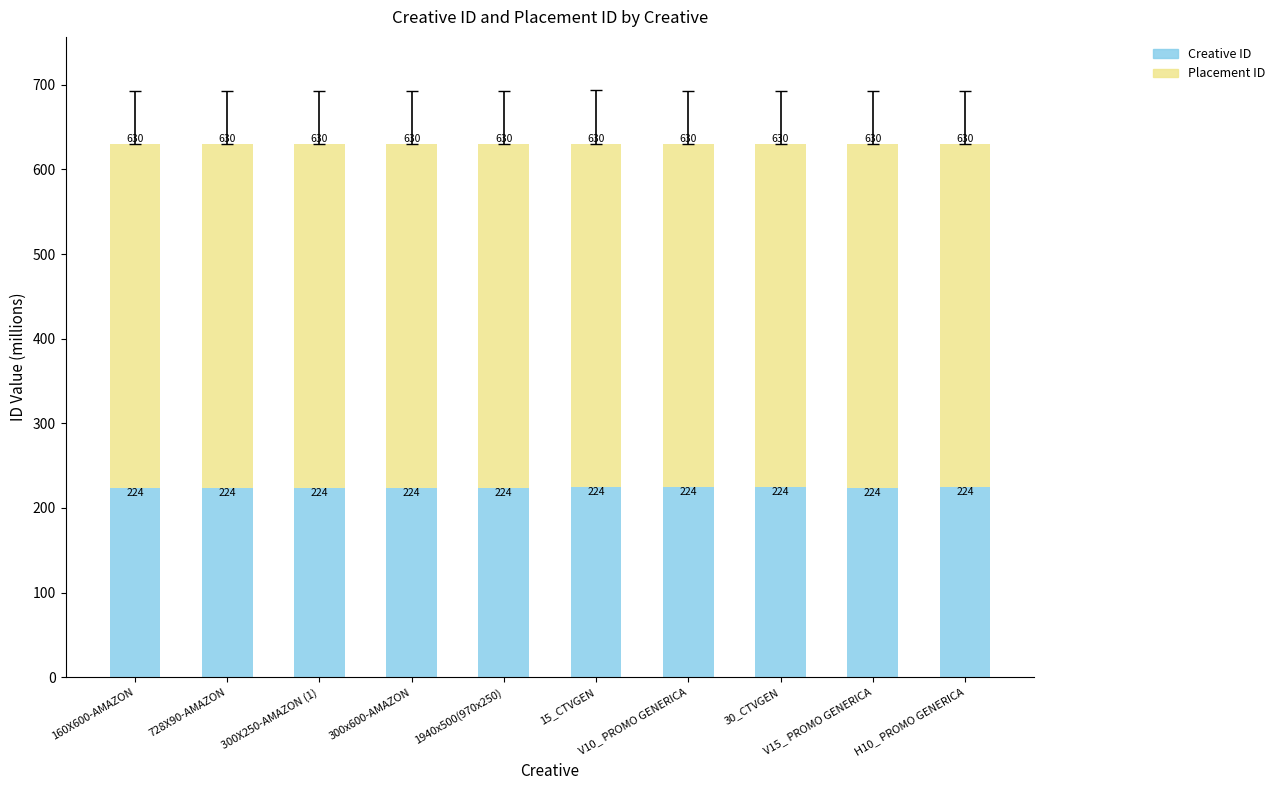

What is the average value of the Creative ID series?

224.0